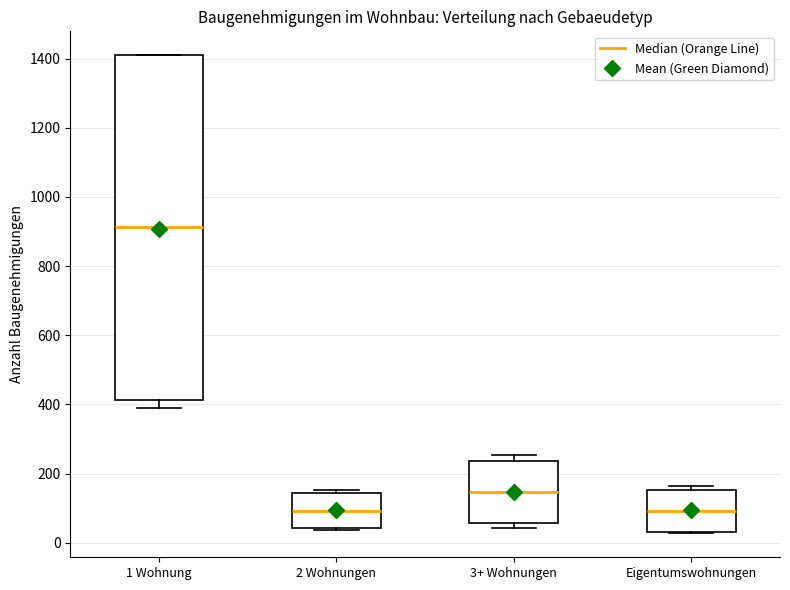

Reading left to right, transcribe this box plot: for each box, give where its median line is, the range the box spans, and where its two whiskers end, as read against the y-axis. The values are not printed on the chart, so give them approximately, as read against the axis.

1 Wohnung: median 920, box 420 to 1400, whiskers 400 to 1420
2 Wohnungen: median 100, box 40 to 140, whiskers 40 to 160
3+ Wohnungen: median 140, box 60 to 240, whiskers 40 to 260
Eigentumswohnungen: median 100, box 40 to 160, whiskers 20 to 160 (just above the box's upper edge)